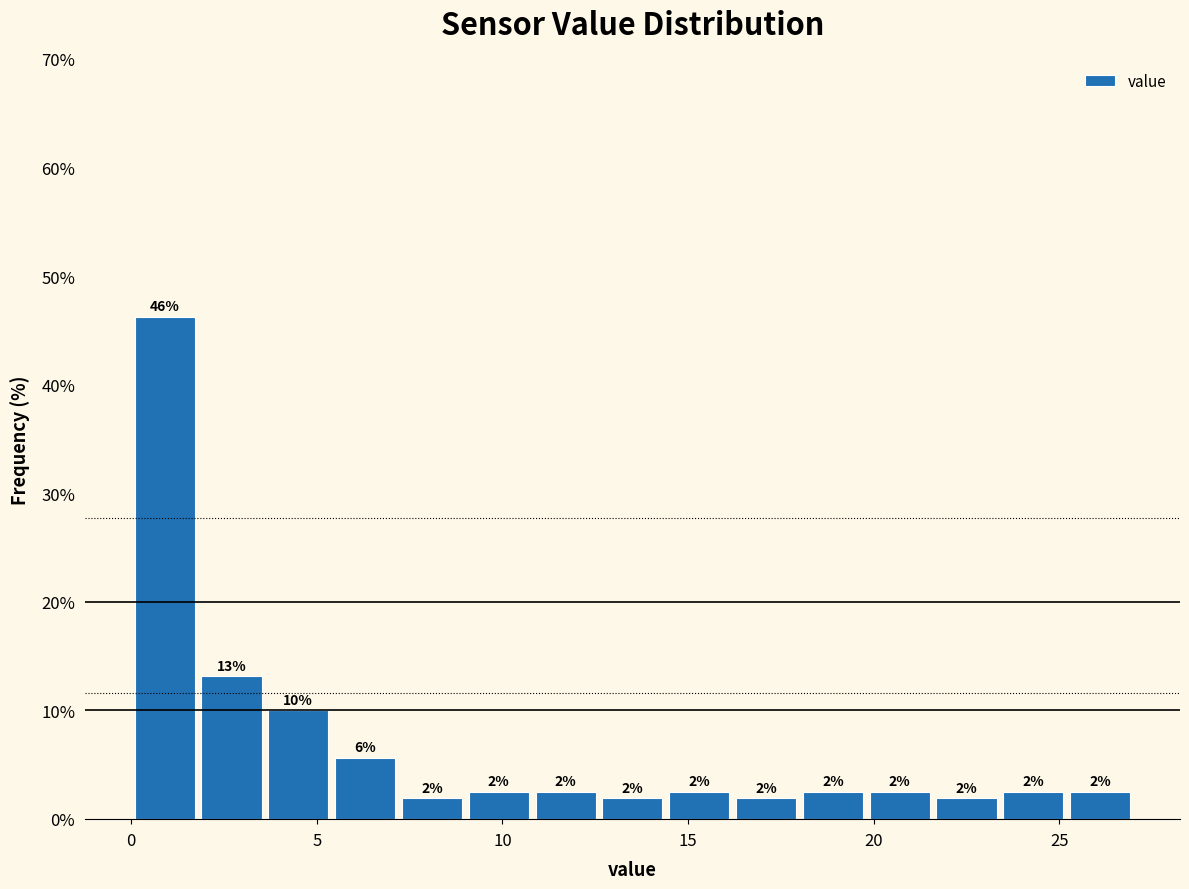

Read against the x-axis, roughly where is the centre of the tallest bar?

1.0